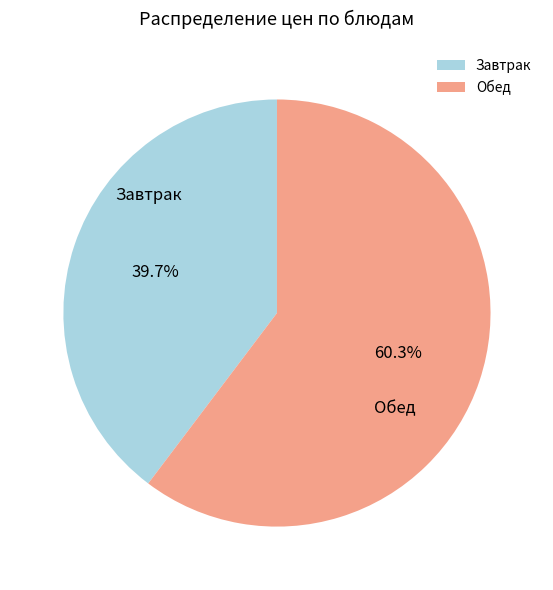

Combined, what portion of the pie is Завтрак and Обед?

100.0%